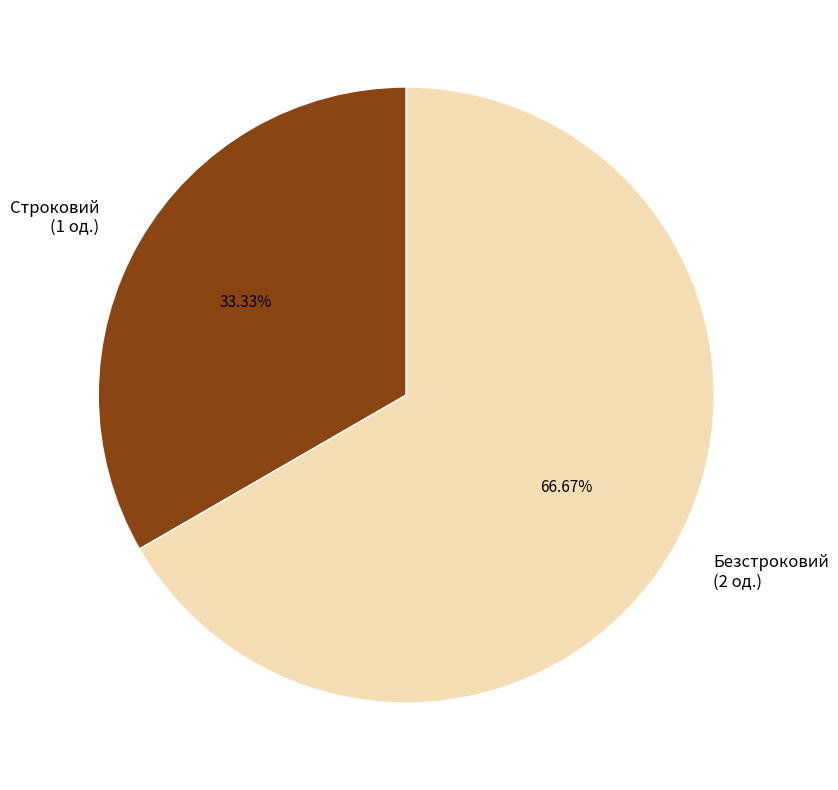

To the nearest percent, what percentage of the pie is Безстроковий?

67%